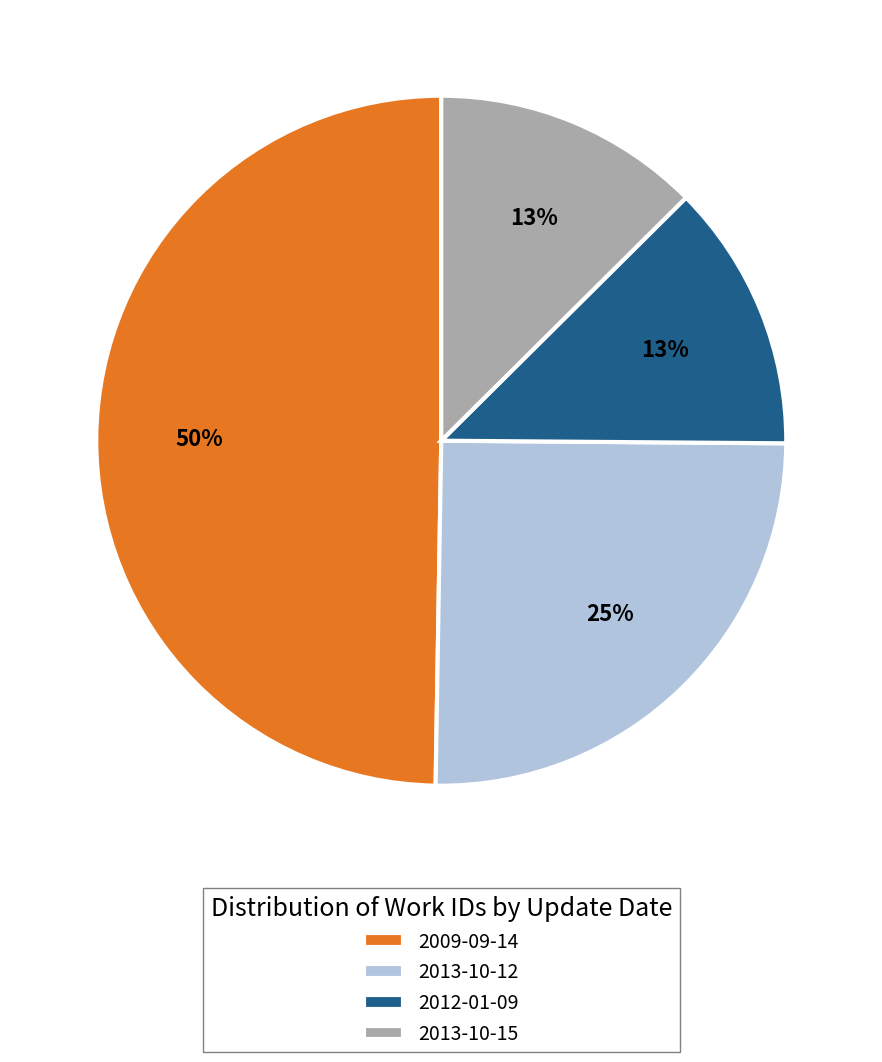

True or false: 2013-10-12 accounts for 31% of the total.

False